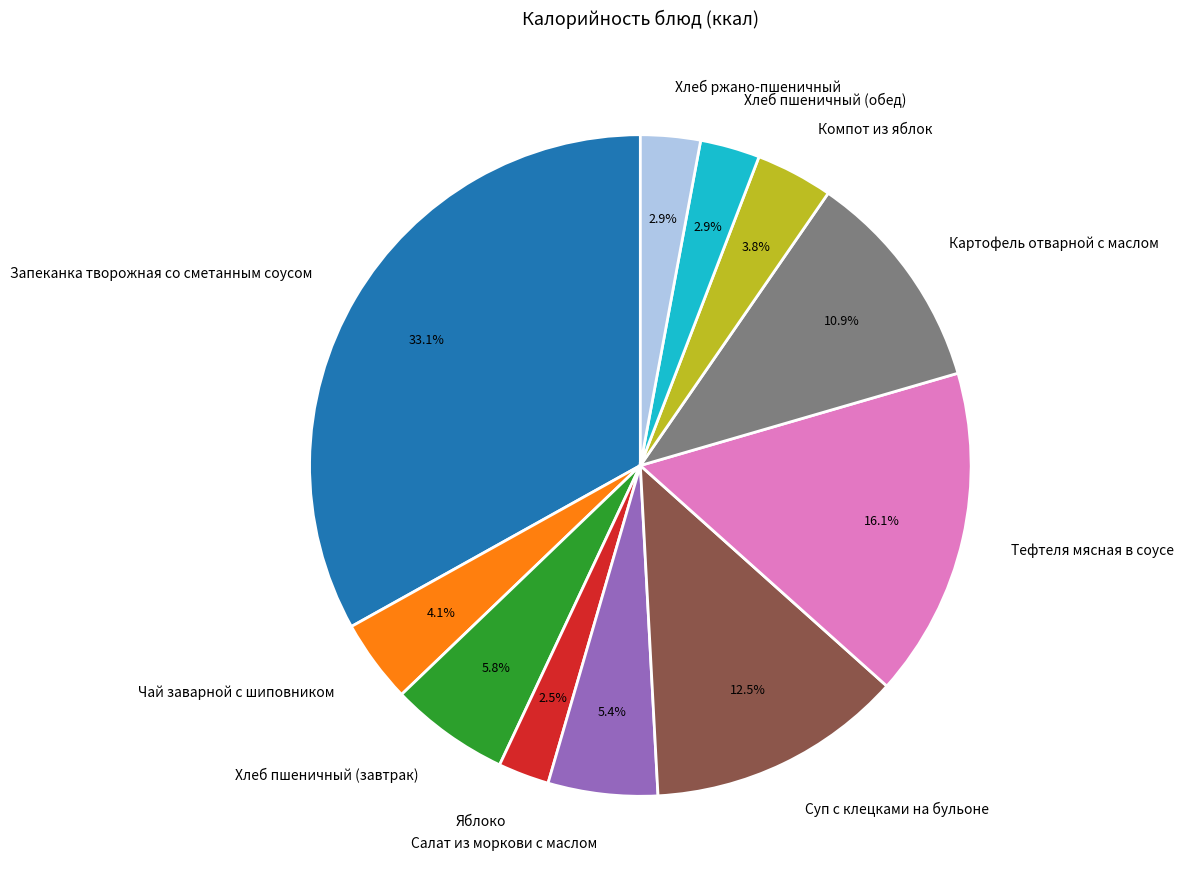

Does Компот из яблок account for over 50% of the chart?

No